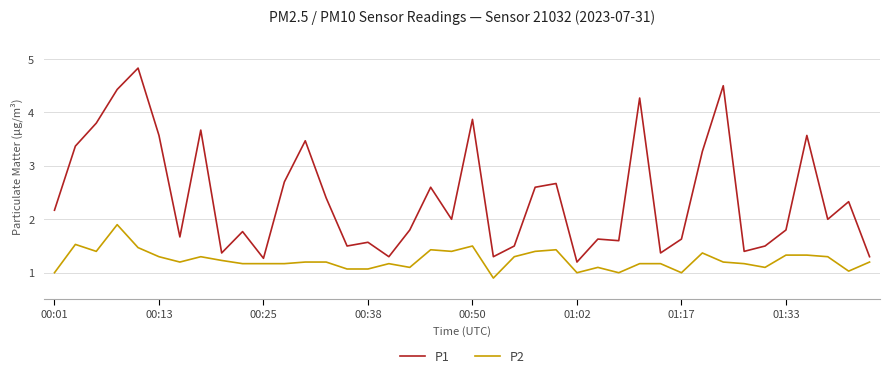

In P1, how many points are lower than both neighbors (excluding endpoints)?

12